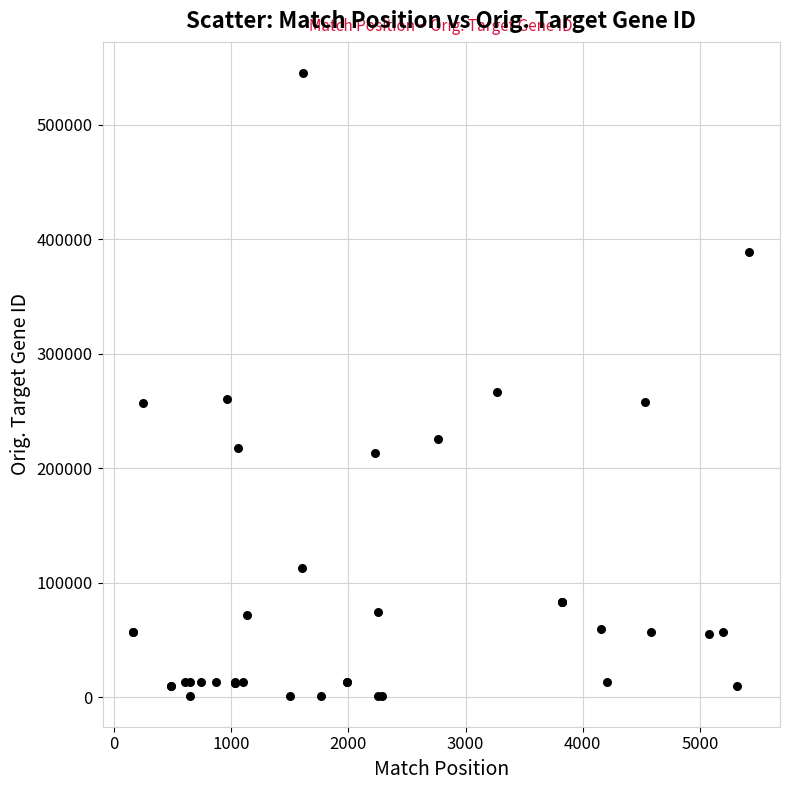

What Y value in the scatter plot is closest to 273453?

267004